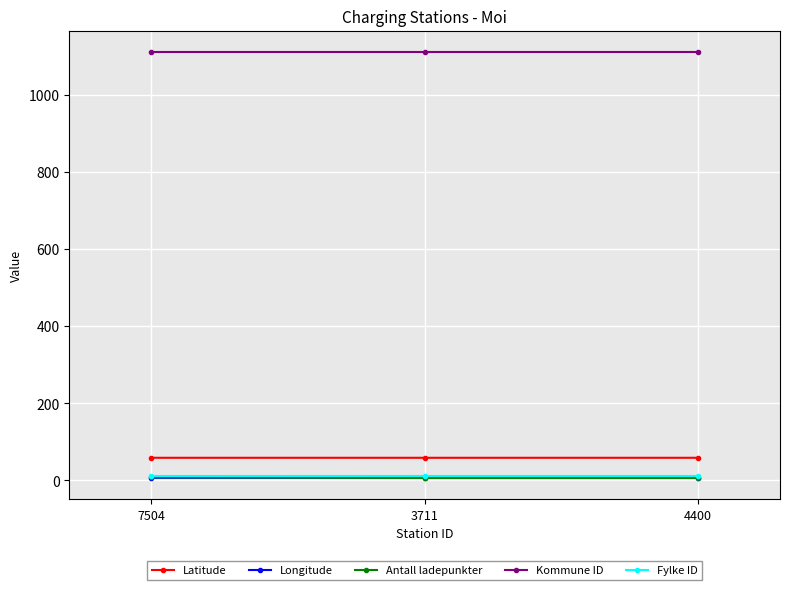

Is the value of Kommune ID at 4400 greater than the value of Fylke ID at 3711?

Yes